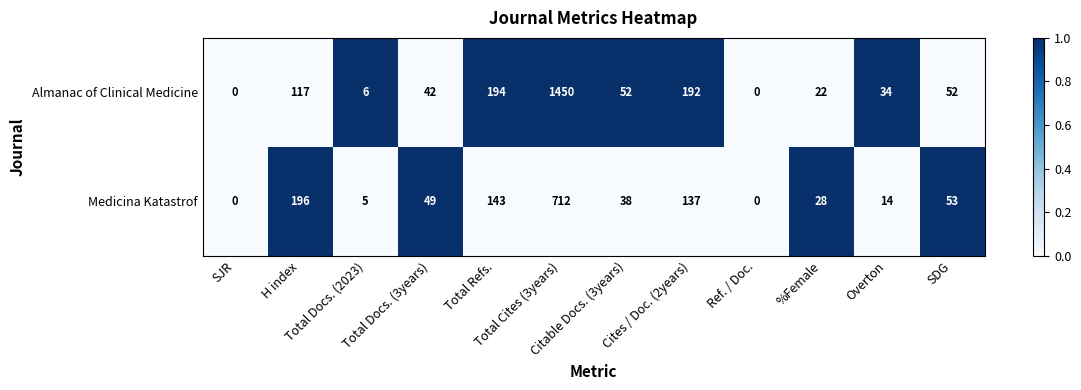

How many positive values does the Almanac of Clinical Medicine series have?

10